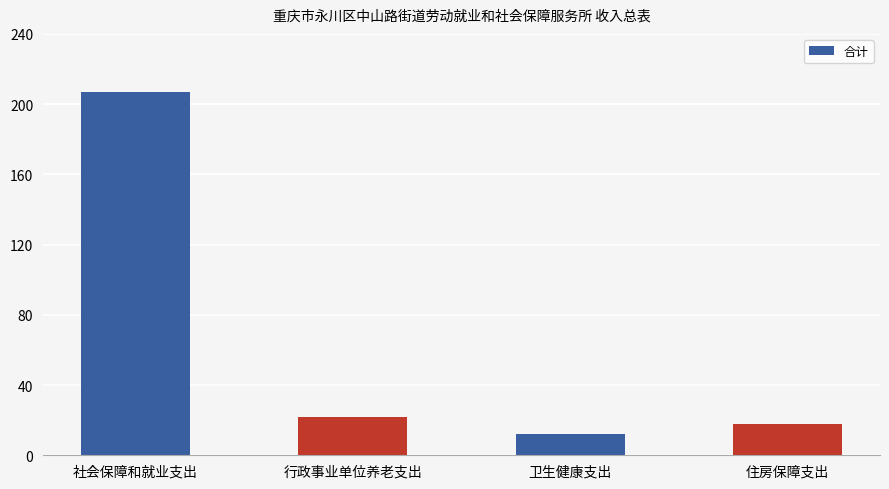

Reading right to left, extract all data points from this chart.

18.1	11.9	21.6	206.9